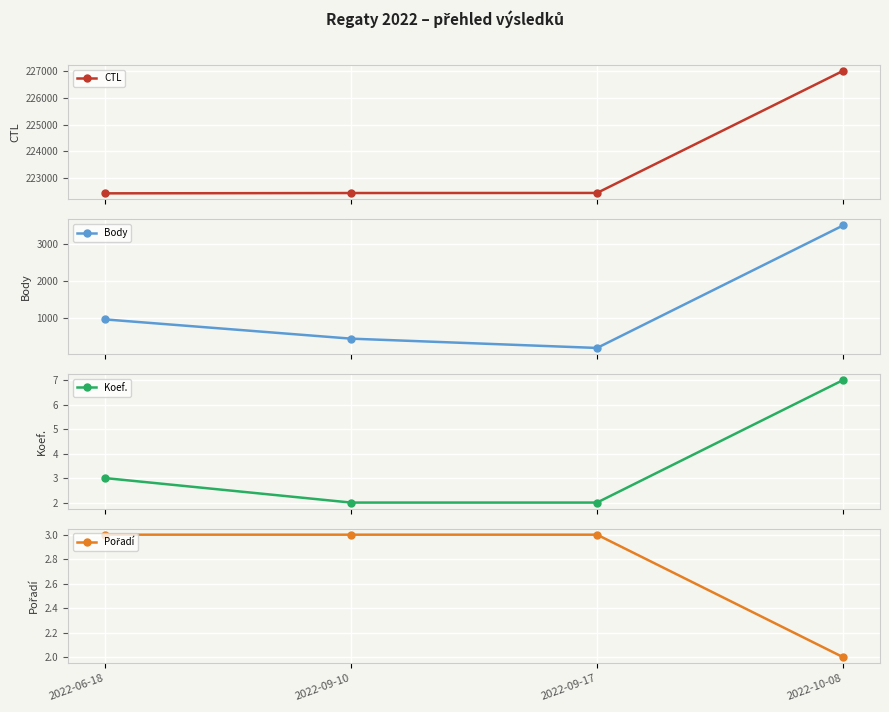

True or false: Body and Koef. intersect in this chart.

False